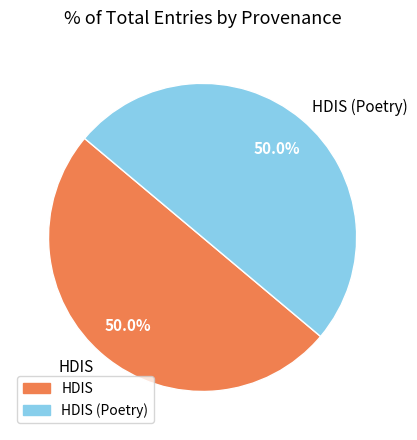

What is the ratio of the value at HDIS to the value at HDIS (Poetry)?

1.0